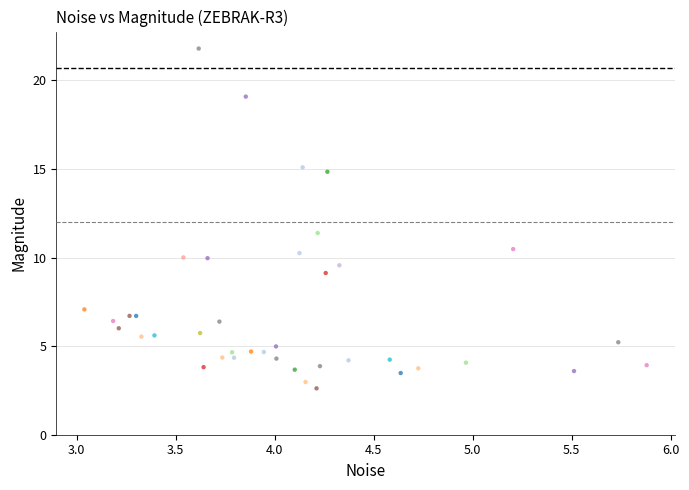

What Y value in the scatter plot is closest to 12?

11.4